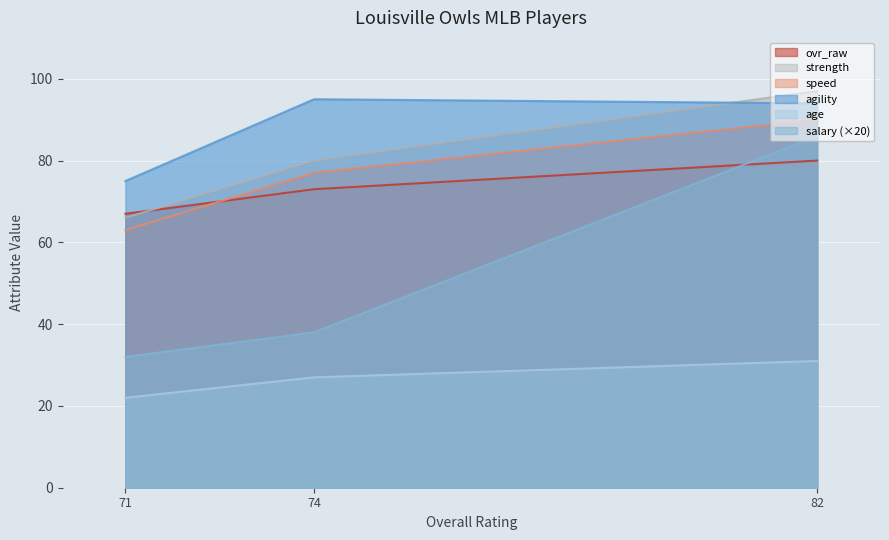

Is it true that ovr_raw equals 80 at 82?

True